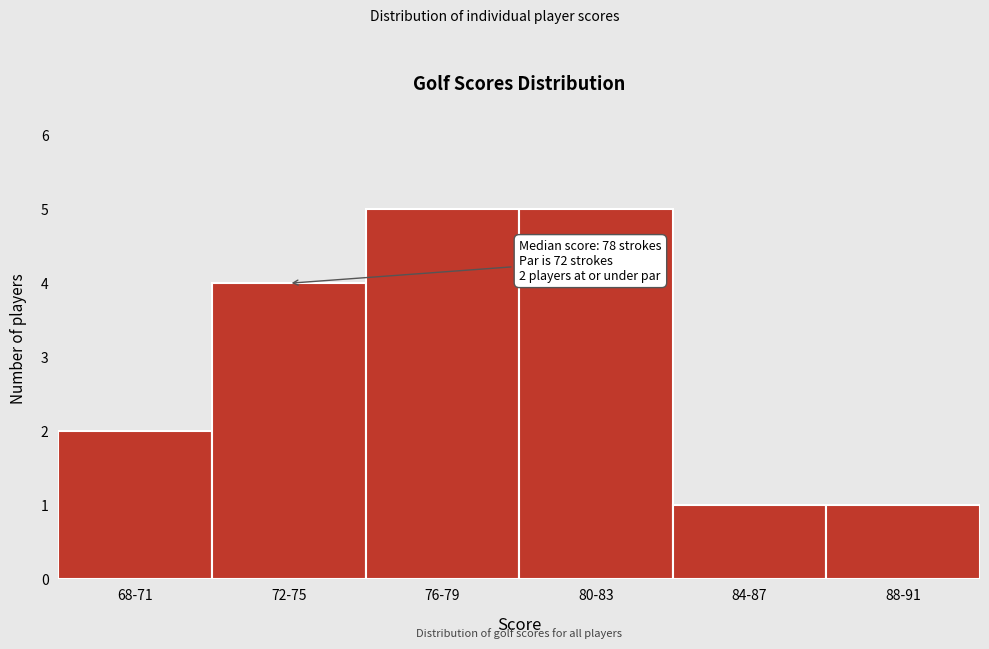

Reading right to left, transcribe all the data shown in this chart.

88-91=1	84-87=1	80-83=5	76-79=5	72-75=4	68-71=2